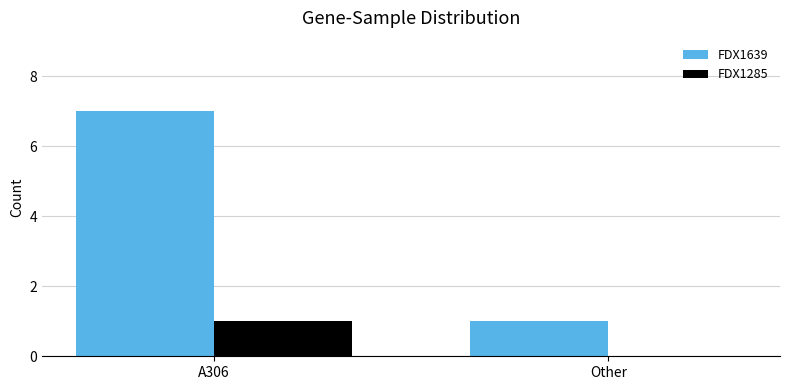

At which label does FDX1639 reach its peak?

A306